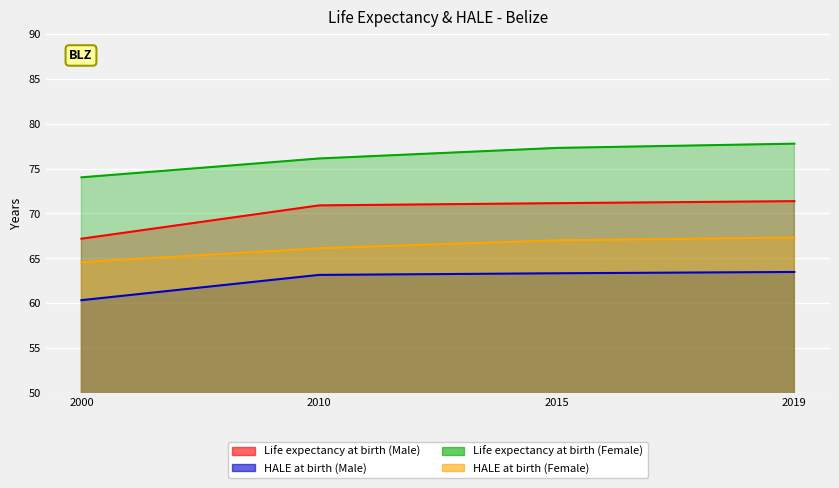

Which category has the highest value across all series?

2019